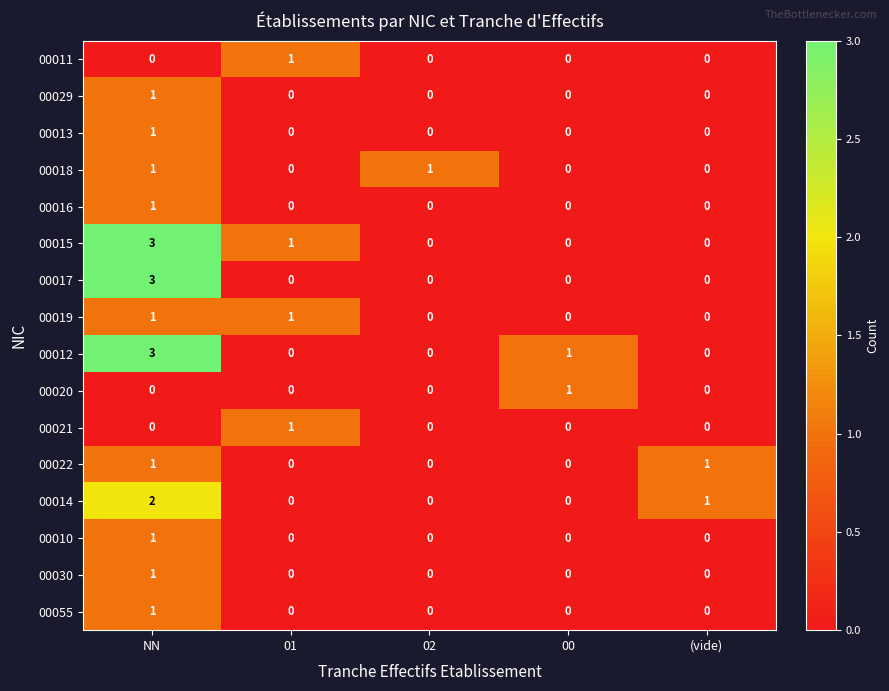

At which category does the chart reach its peak across all series?

NN